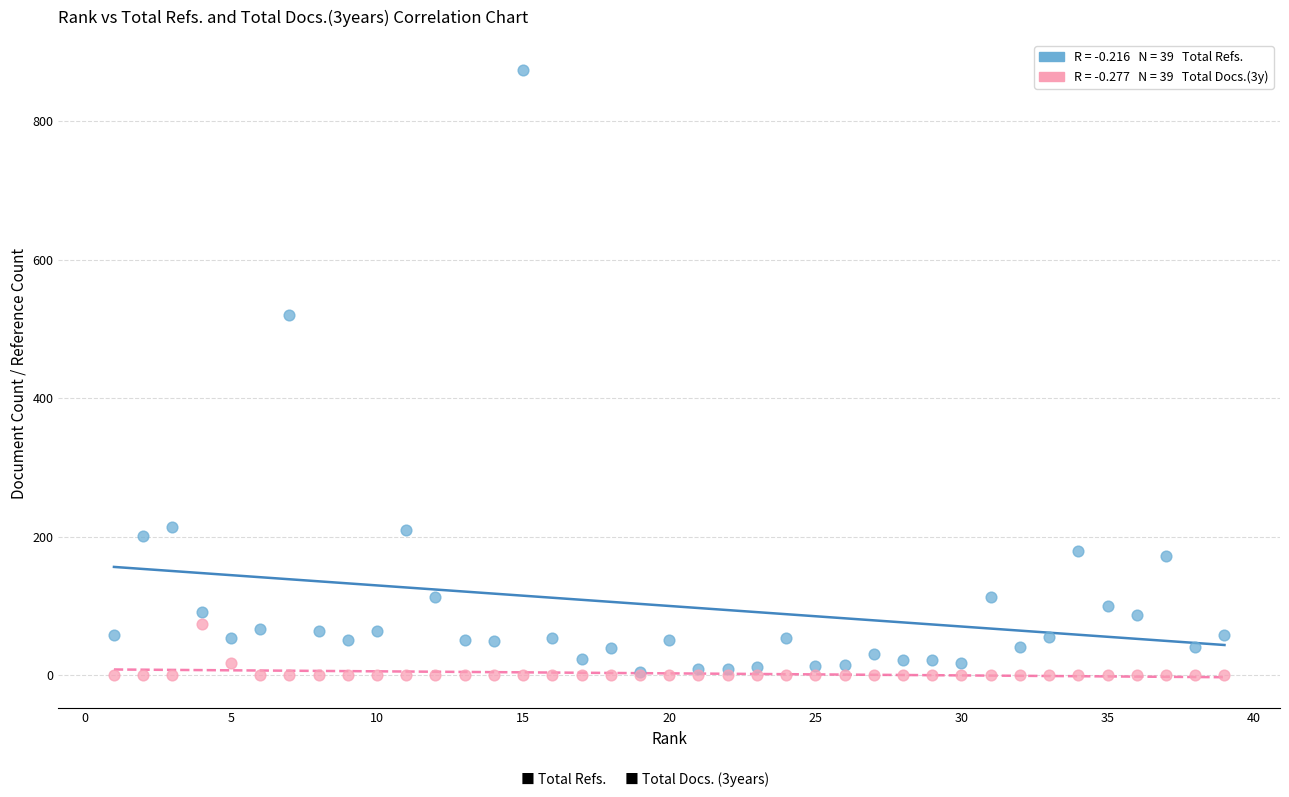

Across all series, what Y value is closest to 437?

520